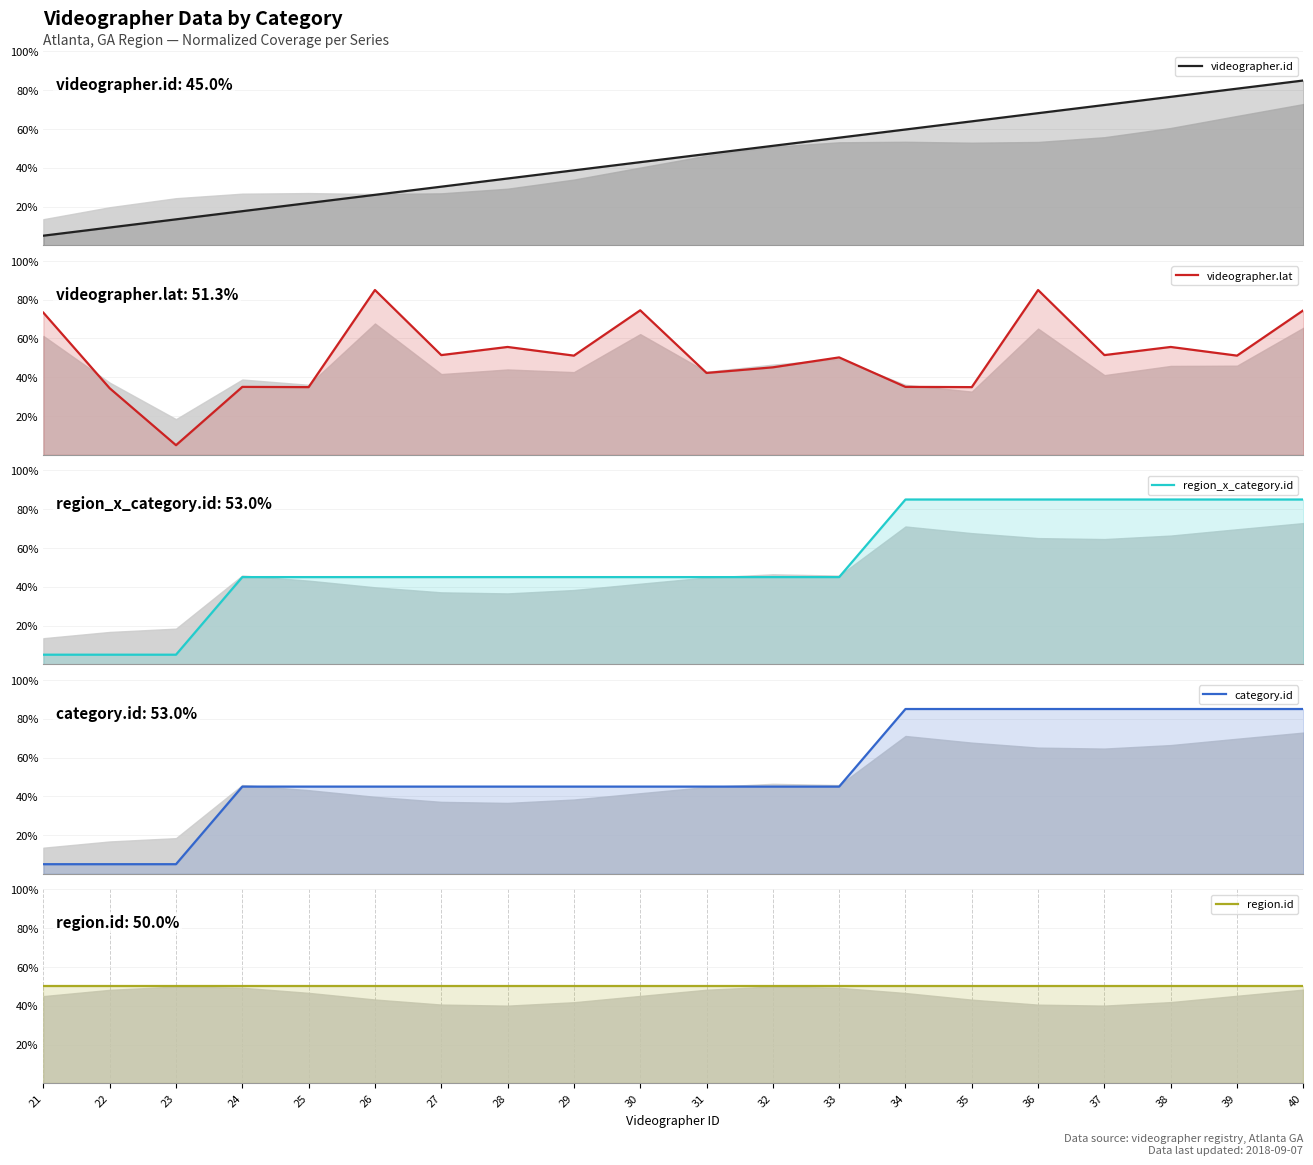

Reading right to left, list all the values displayed in this chart.

videographer.id: 40=85.0	39=80.8	38=76.6	37=72.4	36=68.2	35=63.9	34=59.7	33=55.5	32=51.3	31=47.1	30=42.9	29=38.7	28=34.5	27=30.3	26=26.1	25=21.8	24=17.6	23=13.4	22=9.2	21=5.0
videographer.lat: 40=74.5	39=51.2	38=55.6	37=51.4	36=85.0	35=34.9	34=35.1	33=50.3	32=45.1	31=42.2	30=74.5	29=51.2	28=55.6	27=51.4	26=85.0	25=34.9	24=35.1	23=5.0	22=34.4	21=73.3
region_x_category.id: 40=85.0	39=85.0	38=85.0	37=85.0	36=85.0	35=85.0	34=85.0	33=45.0	32=45.0	31=45.0	30=45.0	29=45.0	28=45.0	27=45.0	26=45.0	25=45.0	24=45.0	23=5.0	22=5.0	21=5.0
category.id: 40=85.0	39=85.0	38=85.0	37=85.0	36=85.0	35=85.0	34=85.0	33=45.0	32=45.0	31=45.0	30=45.0	29=45.0	28=45.0	27=45.0	26=45.0	25=45.0	24=45.0	23=5.0	22=5.0	21=5.0
region.id: 40=50.0	39=50.0	38=50.0	37=50.0	36=50.0	35=50.0	34=50.0	33=50.0	32=50.0	31=50.0	30=50.0	29=50.0	28=50.0	27=50.0	26=50.0	25=50.0	24=50.0	23=50.0	22=50.0	21=50.0